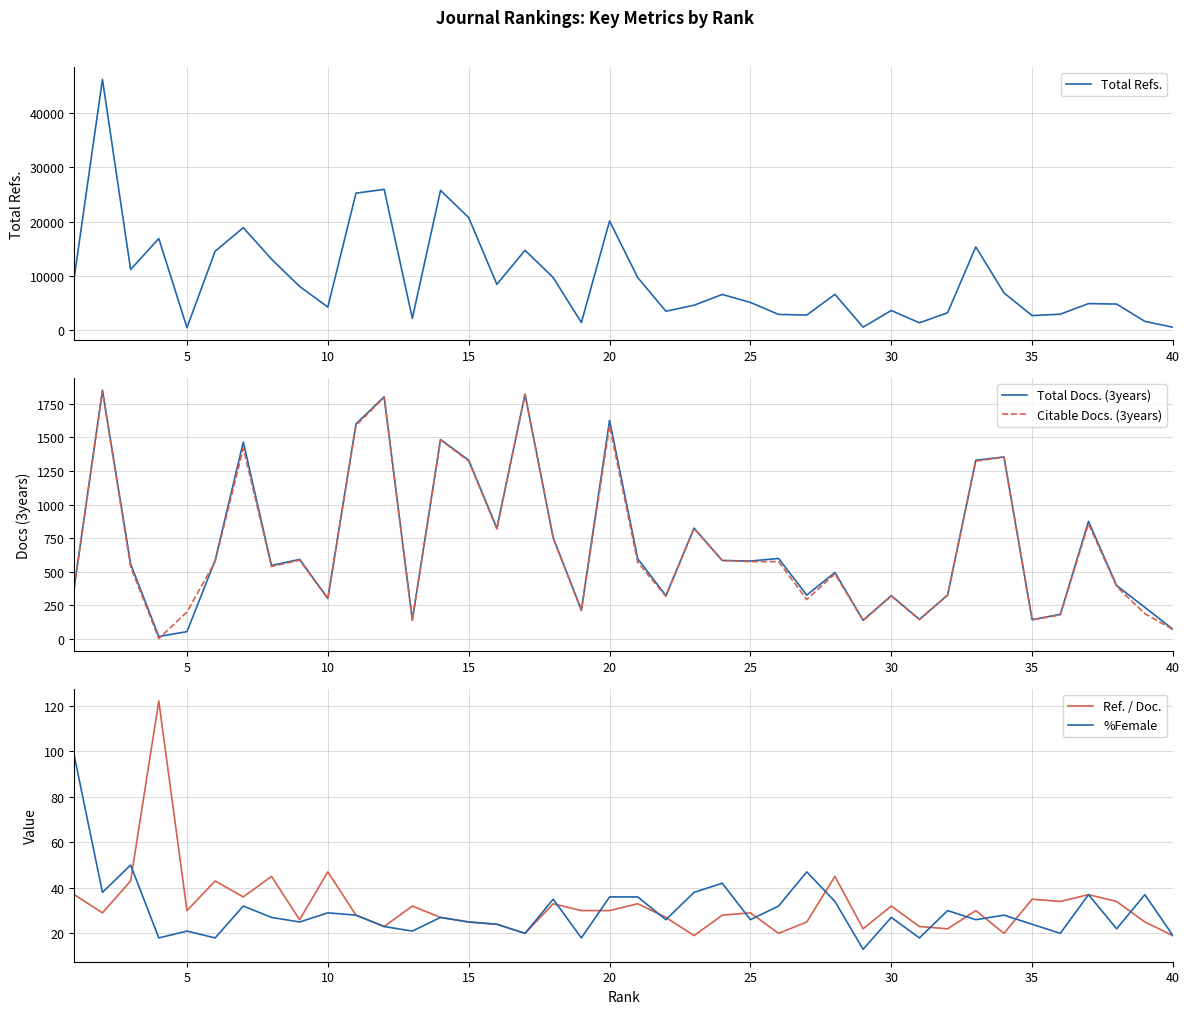

The Ref. / Doc. series shows 30 at 20. True or false?

True